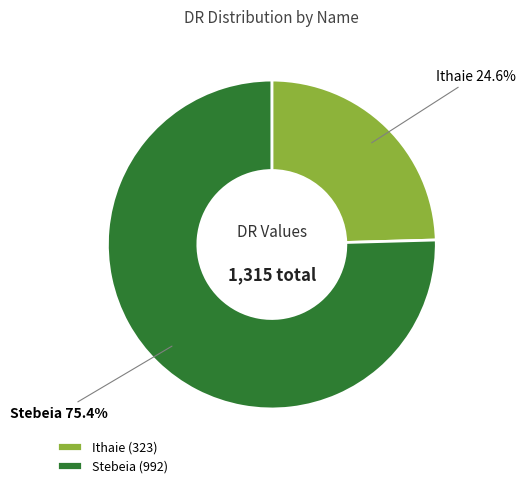

Approximately how many times larger is the value at Ithaie compared to Stebeia?

0.3